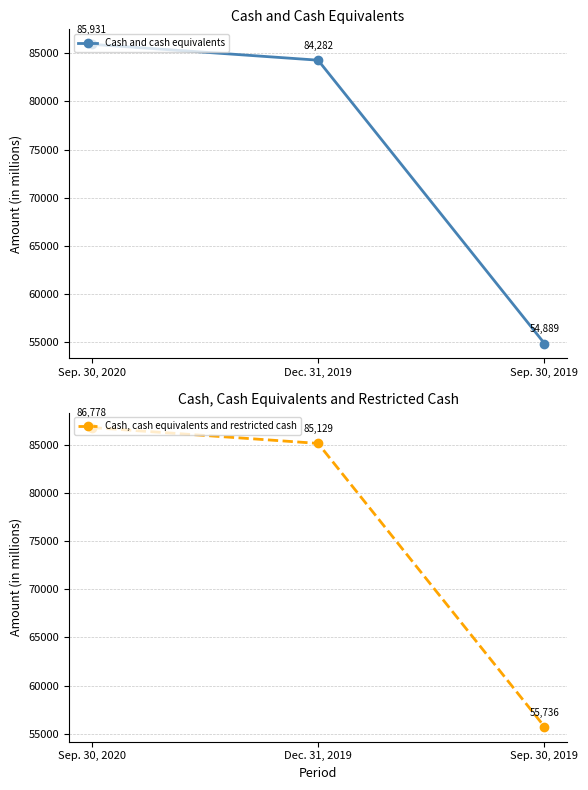

What is the minimum value shown in the chart?

54889